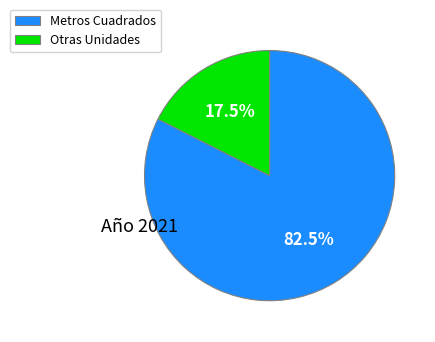

Rank the categories by value from highest to lowest.

Metros Cuadrados, Otras Unidades